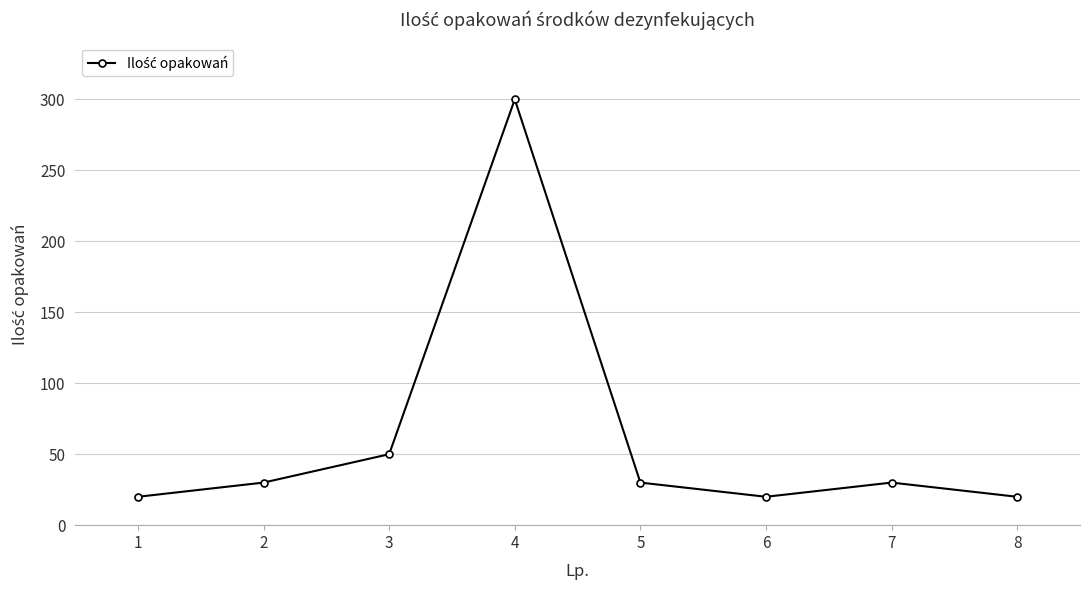

Does the chart display data point markers on the line(s)?

Yes